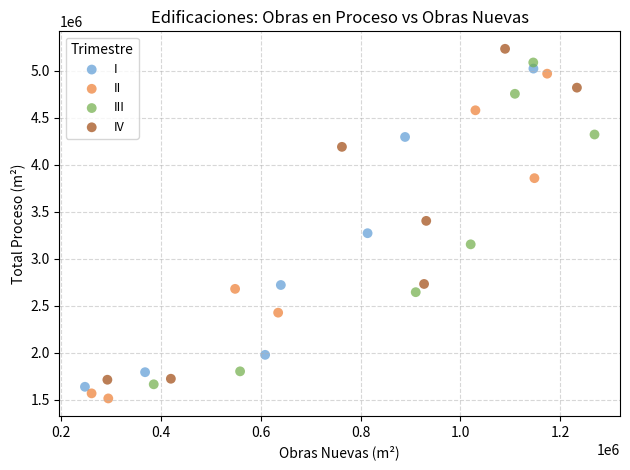

Which series has the largest Y range (max minus min)?

IV